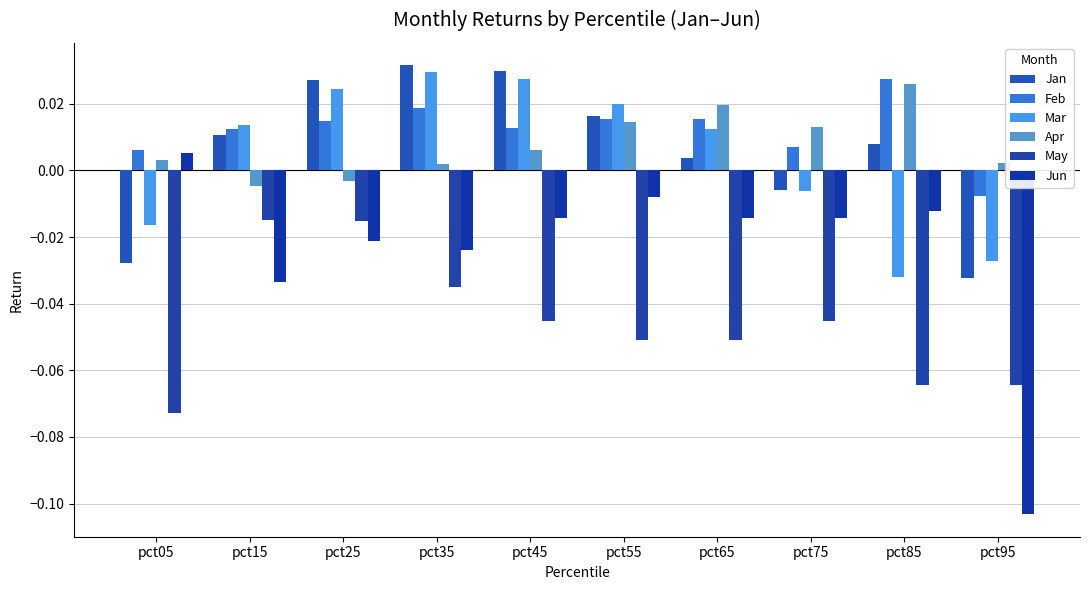

Which series changed the most between pct05 and pct25?

May